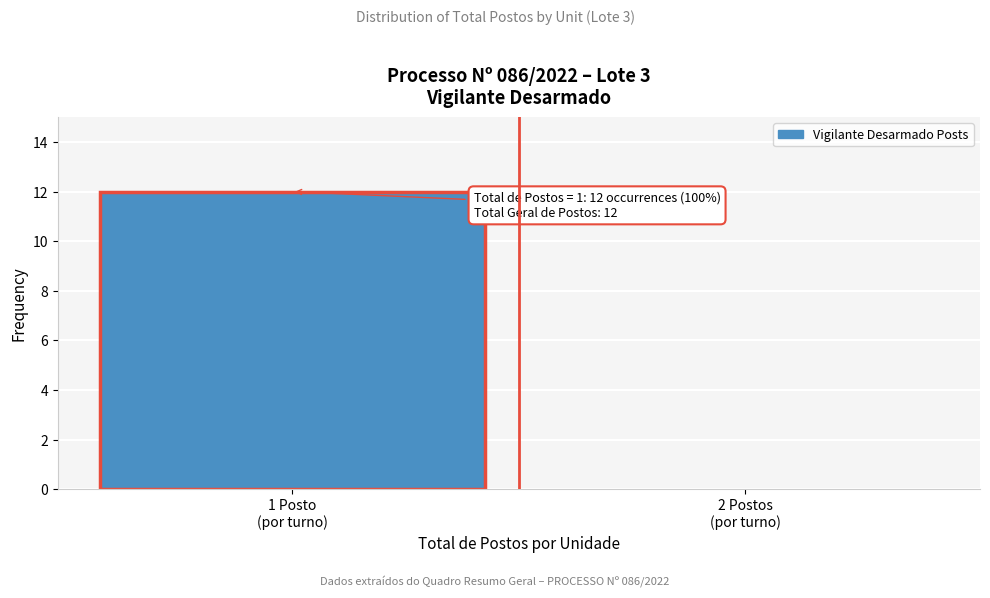

What is the sum of all values?

12